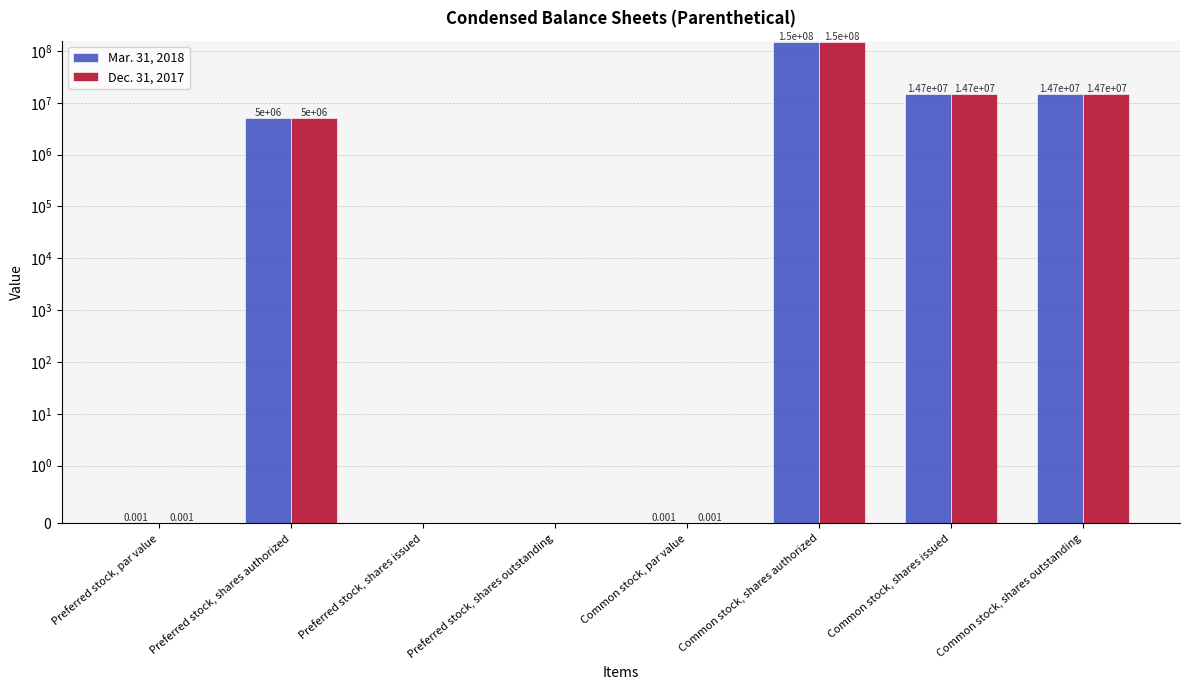

Rank the series by their maximum value, from lowest to highest.

Mar. 31, 2018, Dec. 31, 2017